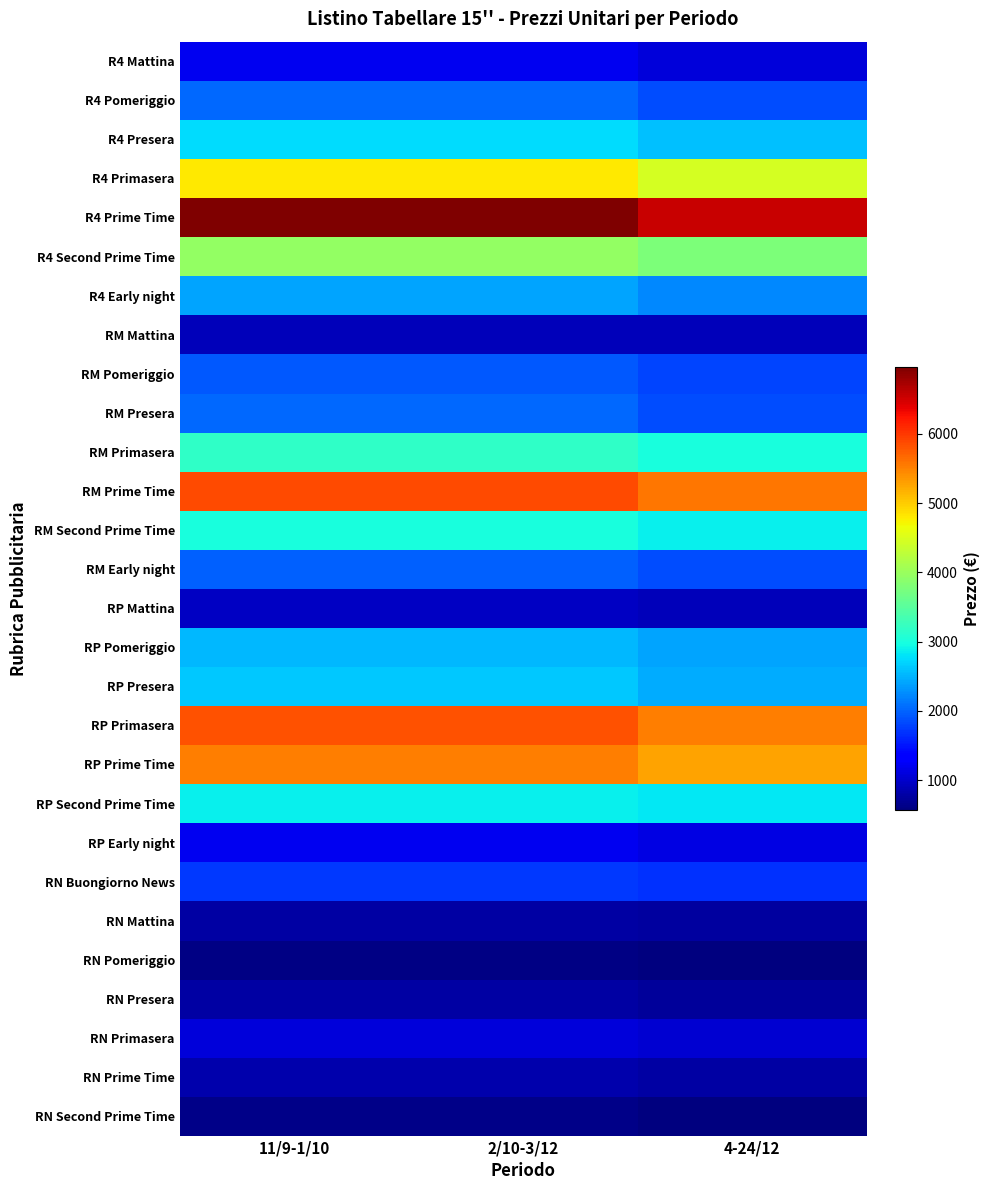

What is the smallest value displayed?

570